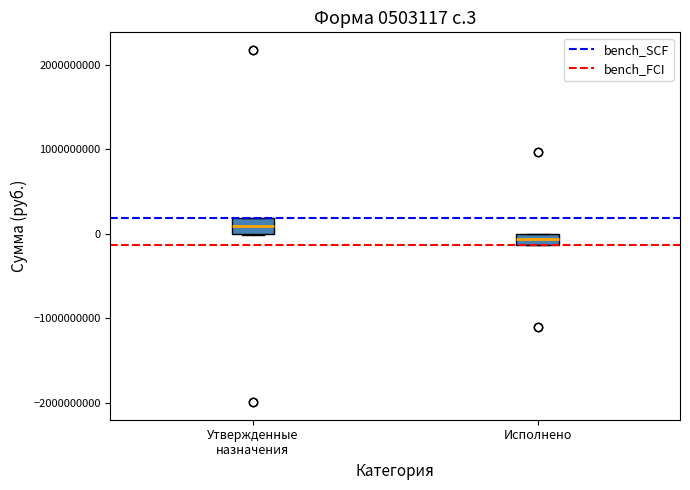

Which box's median line is the highest?

Утвержденные назначения